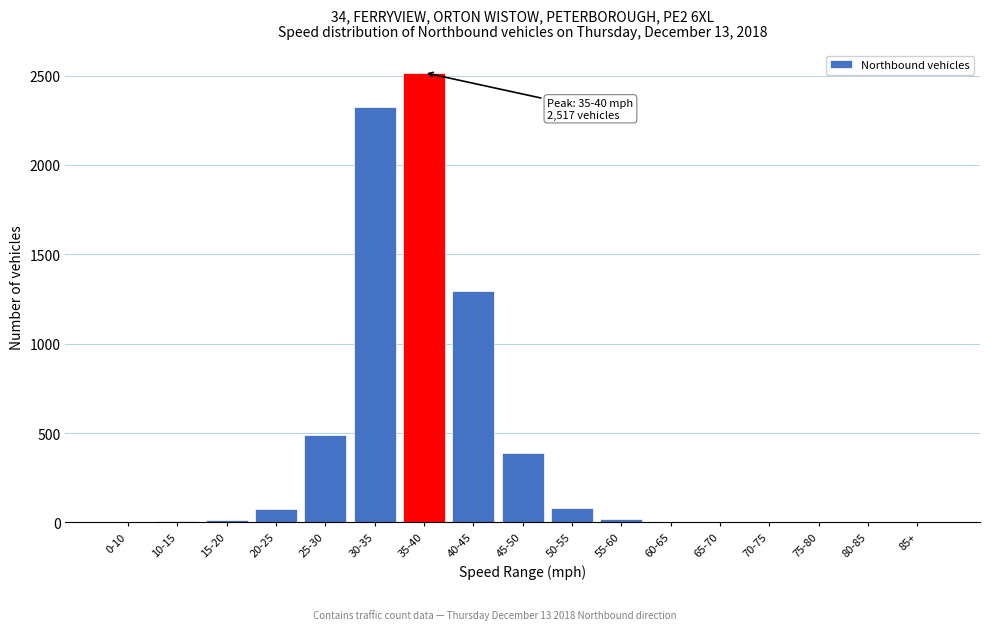

Is it true that the value at 50-55 is 79?

True